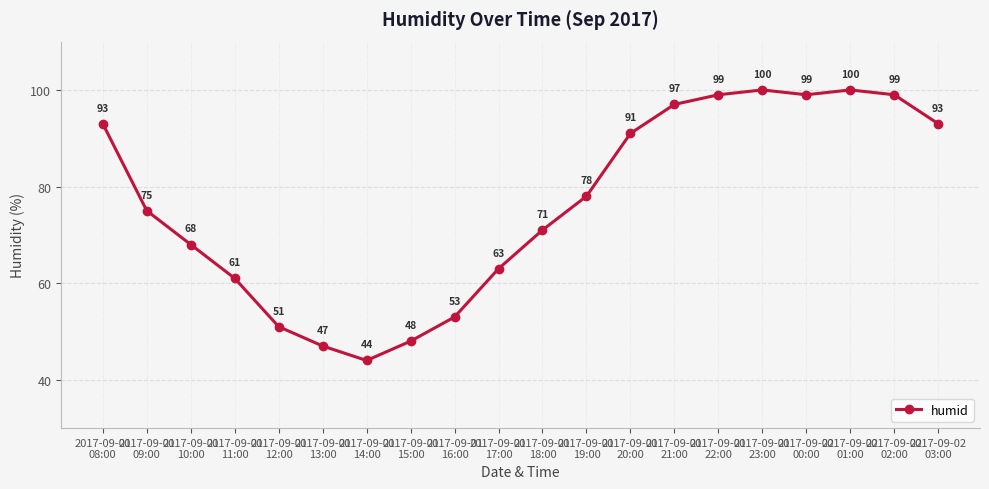

Approximately how many times larger is the value at 2017-09-01
08:00 compared to 2017-09-01
22:00?

0.9